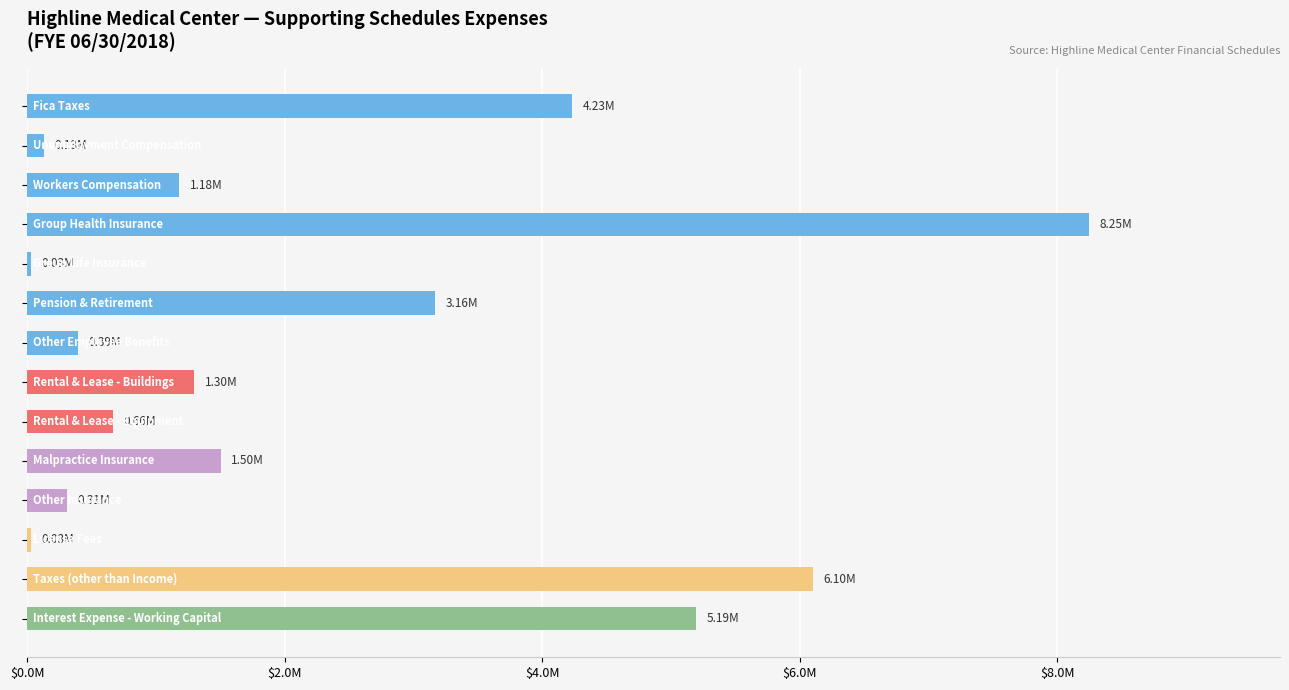

What is the sum of all values?

32477020.9